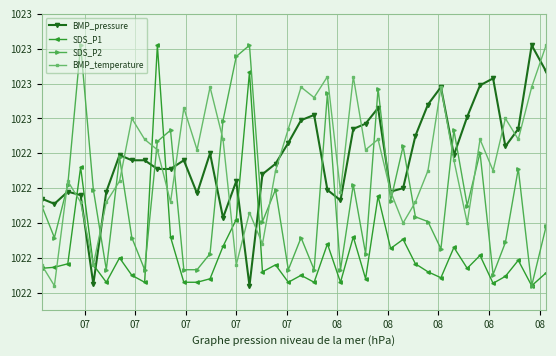

How many interior local peaks does the SDS_P1 series have?

13